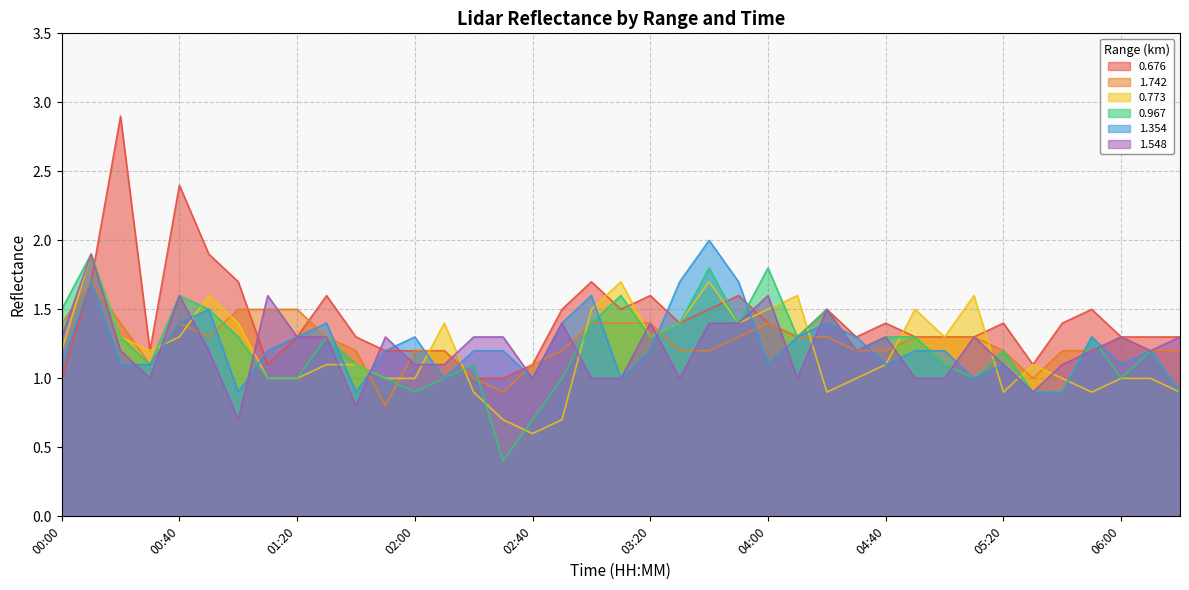

What is the minimum value for 0.967?

0.4